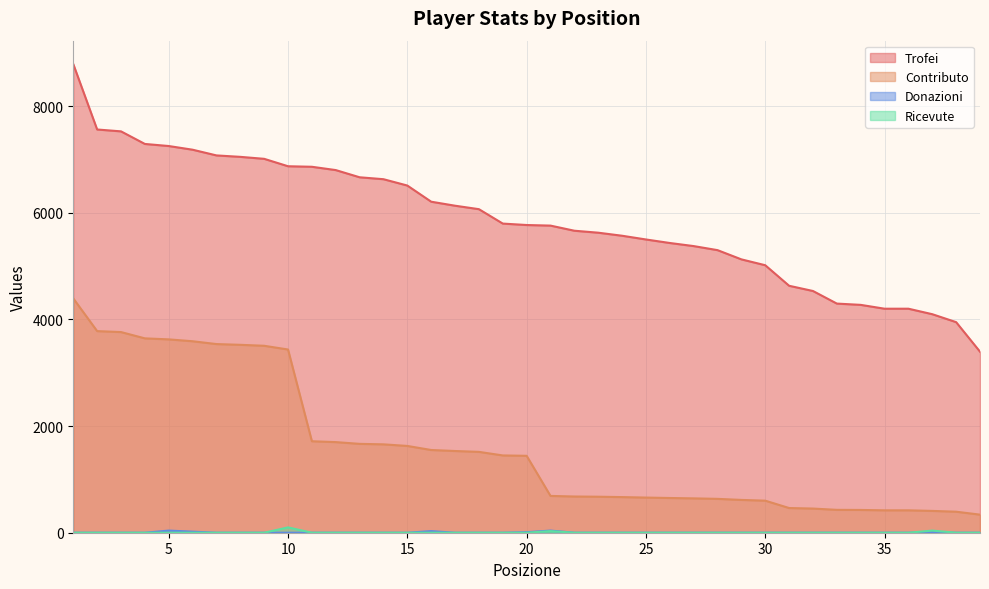

List the series in order of their peak value, lowest first.

Donazioni, Ricevute, Contributo, Trofei